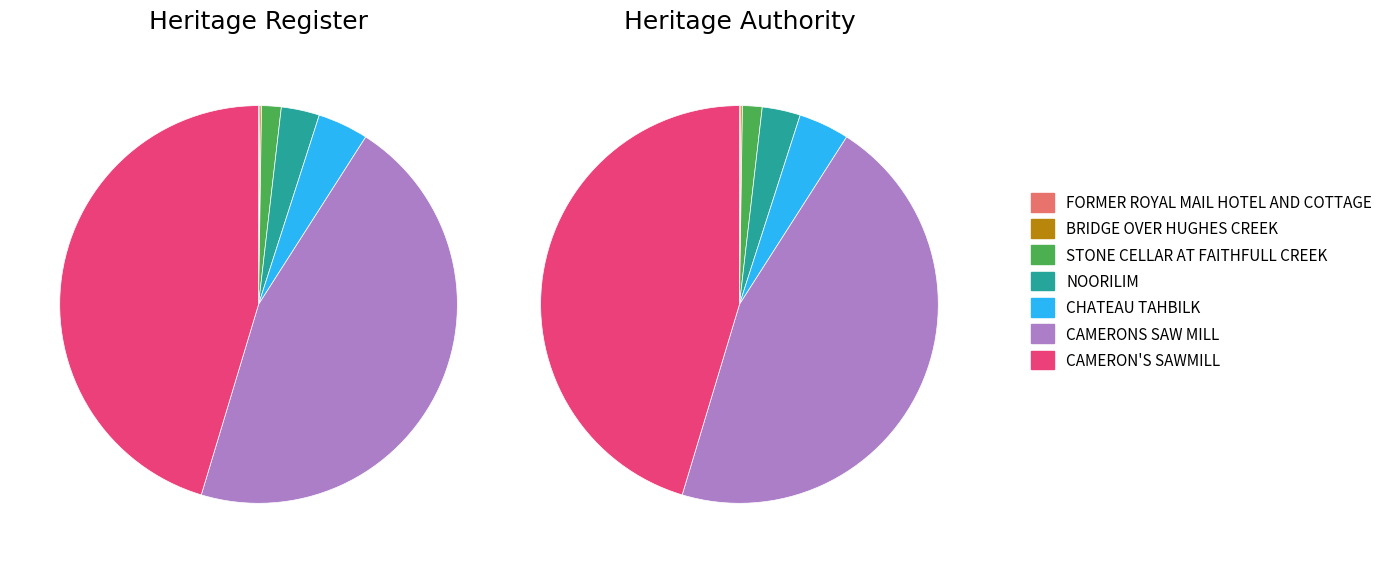

What is the largest slice in the pie chart?

CAMERONS SAW MILL